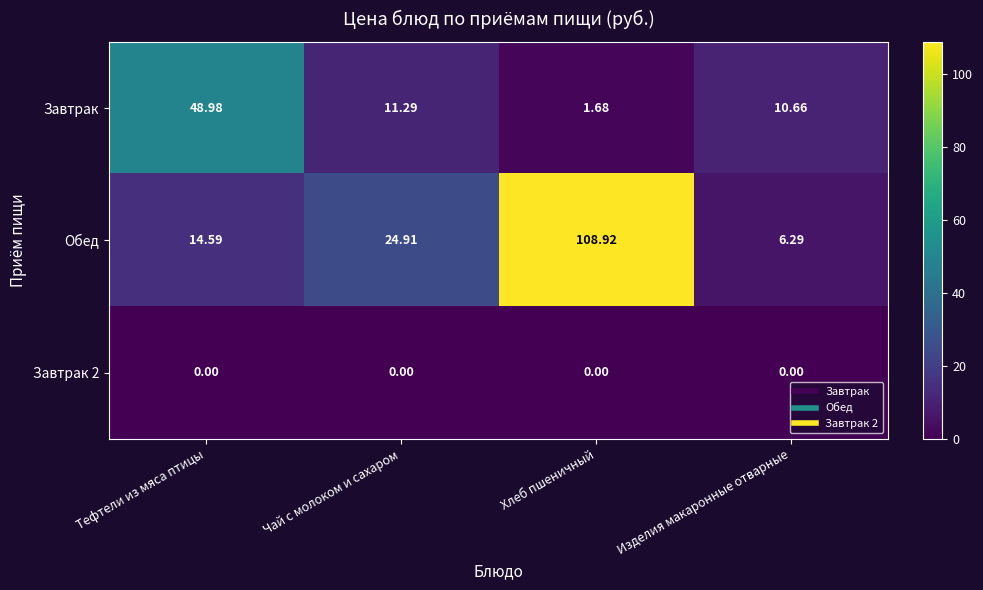

At which label is Обед closest to 57?

Чай с молоком и сахаром